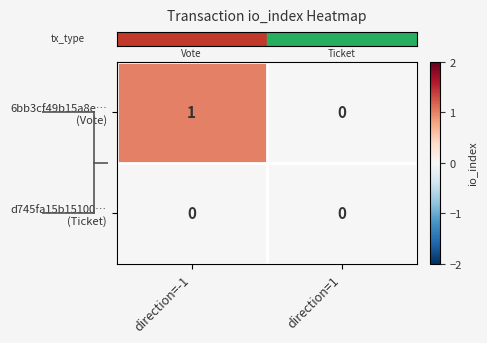

At which category is the sum across all series the highest?

direction=-1